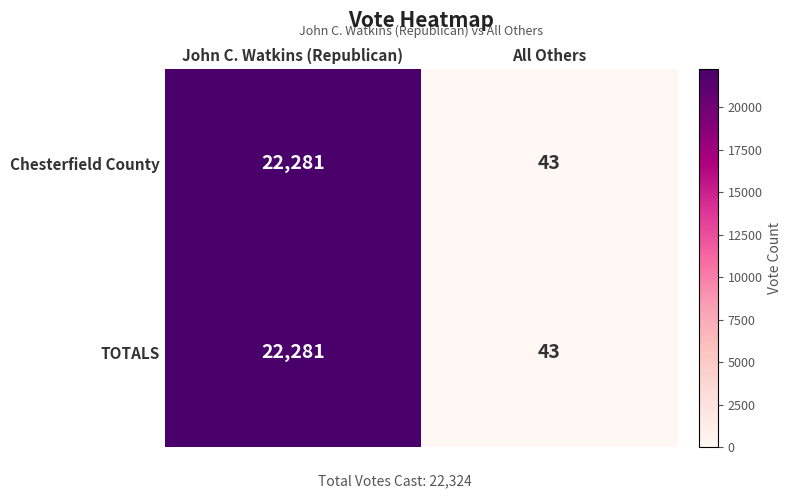

What is the difference between the Chesterfield County values at John C. Watkins (Republican) and All Others?

22238